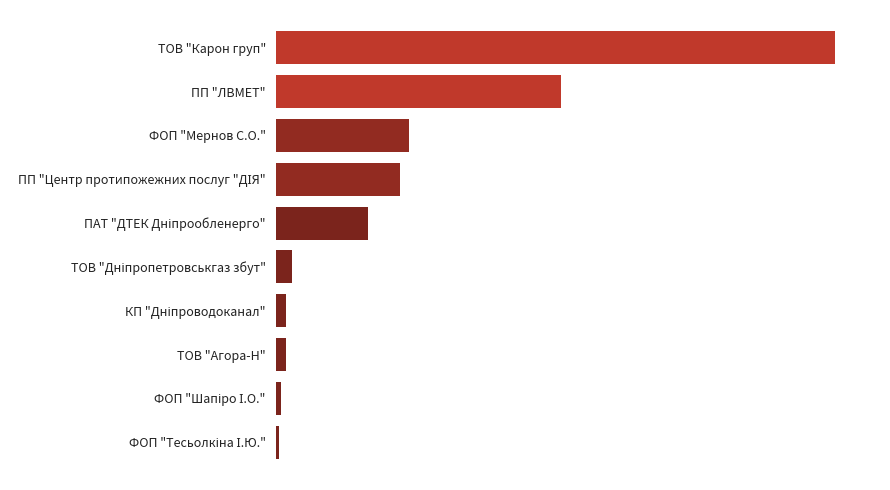

What is the greatest value displayed?

378486.5